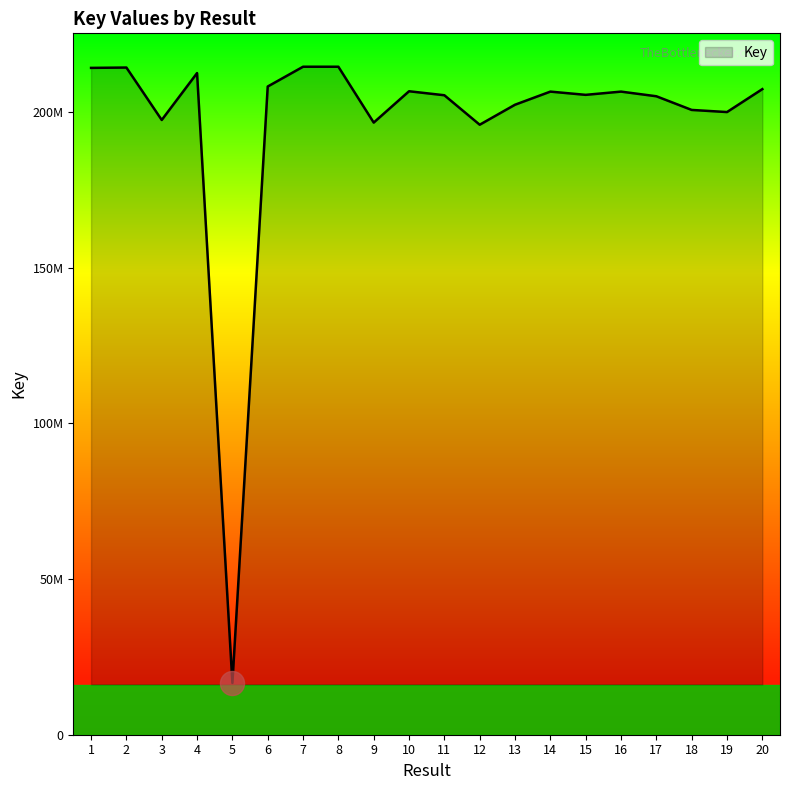

Which has a higher value, 4 or 2?

2